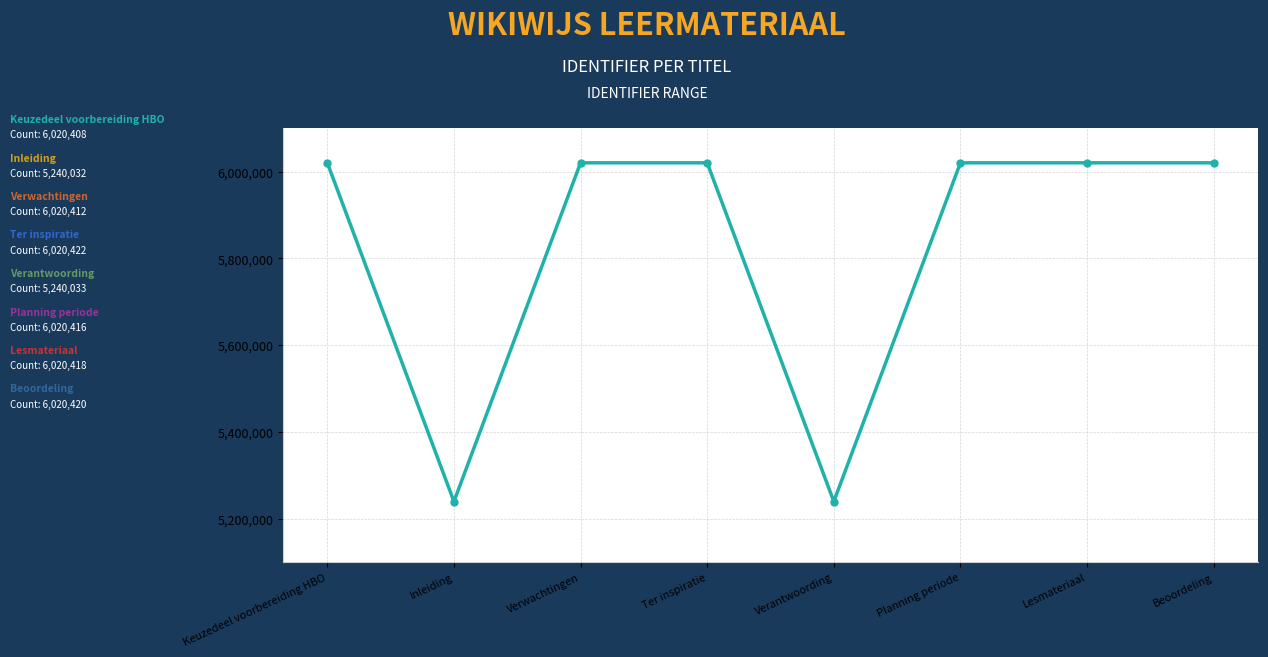

What is the value of the 3rd point from the left?

6020412